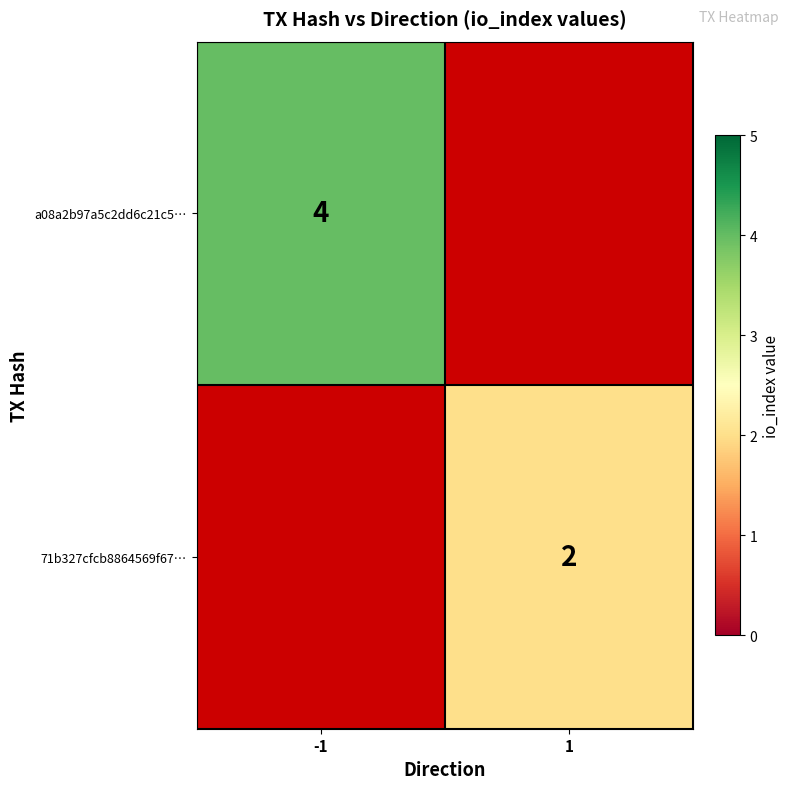

Is it true that a08a2b97a5c2dd6c21c5… equals 4 at -1?

True